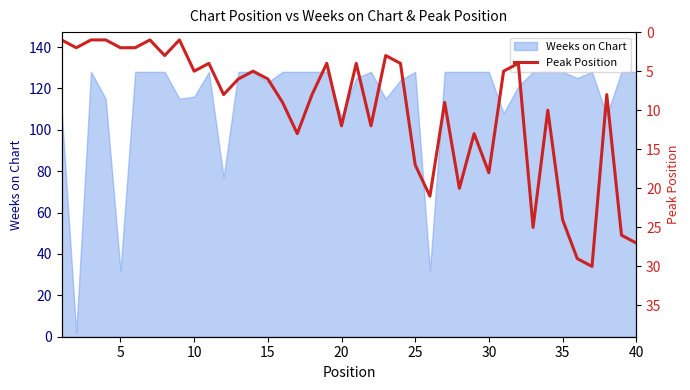

Does the chart have visible grid lines?

No